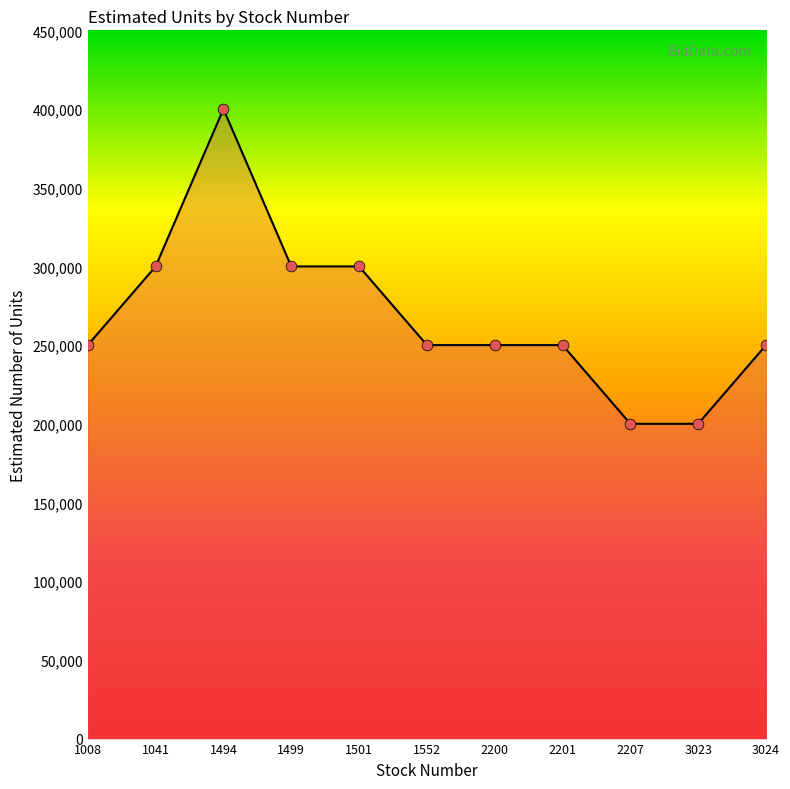

What is the change in value from 1499 to 2201?

-50000